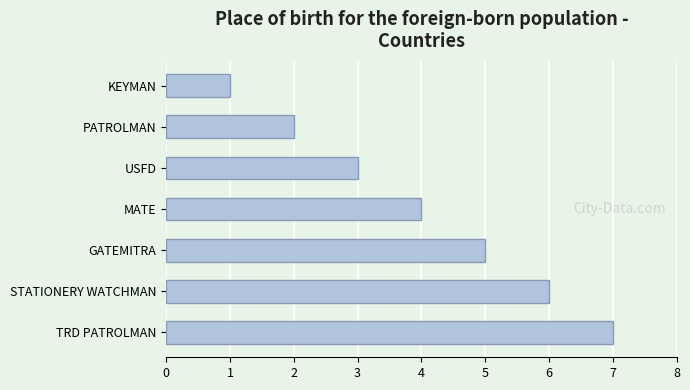

Rank the categories by value from lowest to highest.

KEYMAN, PATROLMAN, USFD, MATE, GATEMITRA, STATIONERY WATCHMAN, TRD PATROLMAN